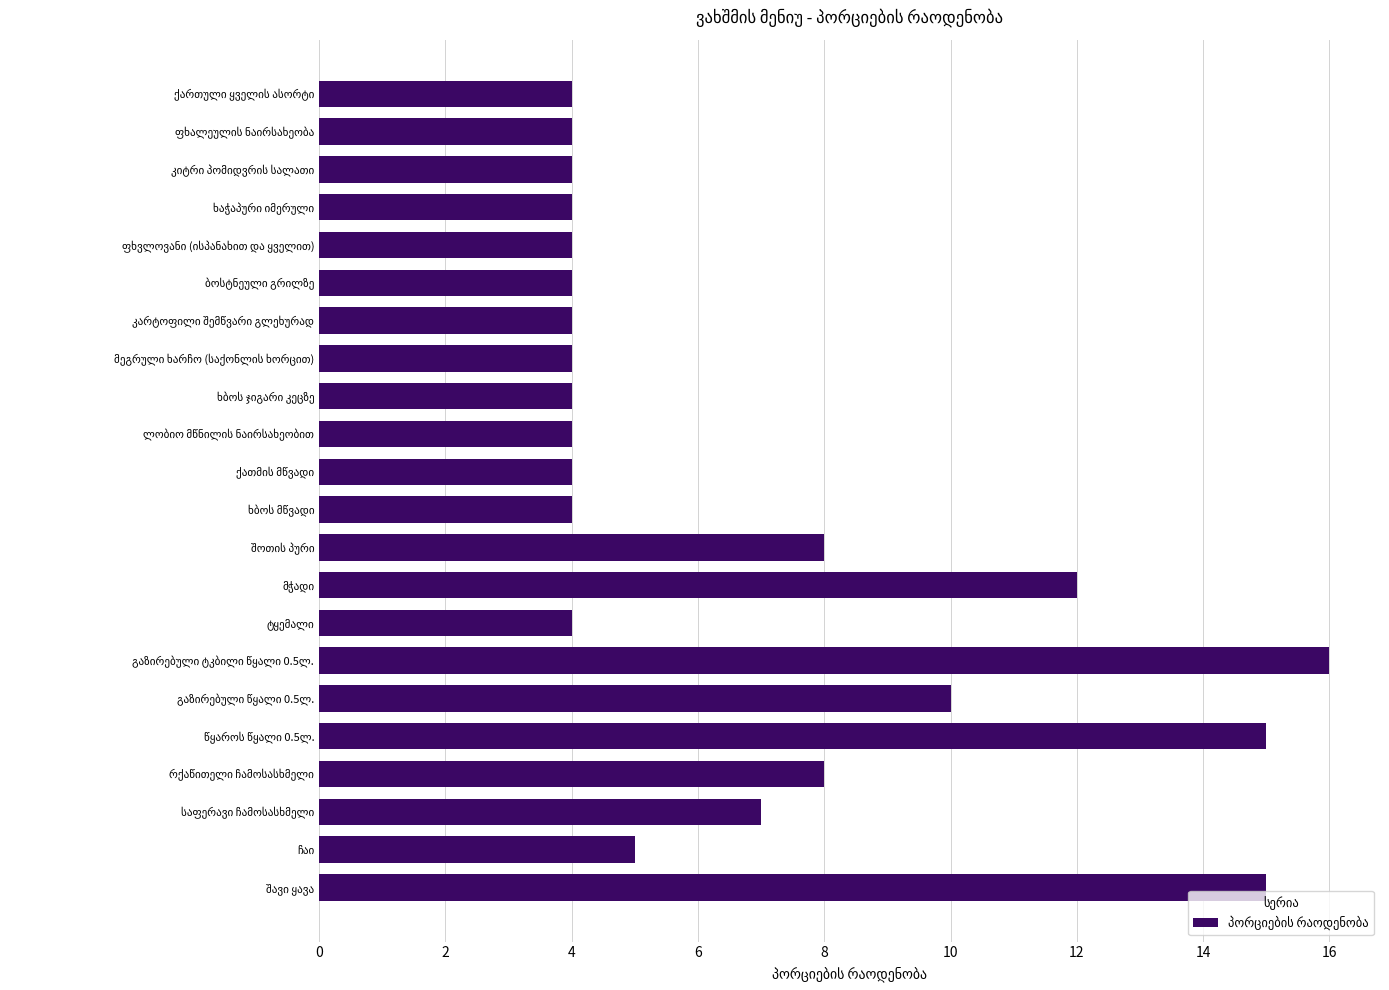

What is the value of the 17th bar from the top?

10